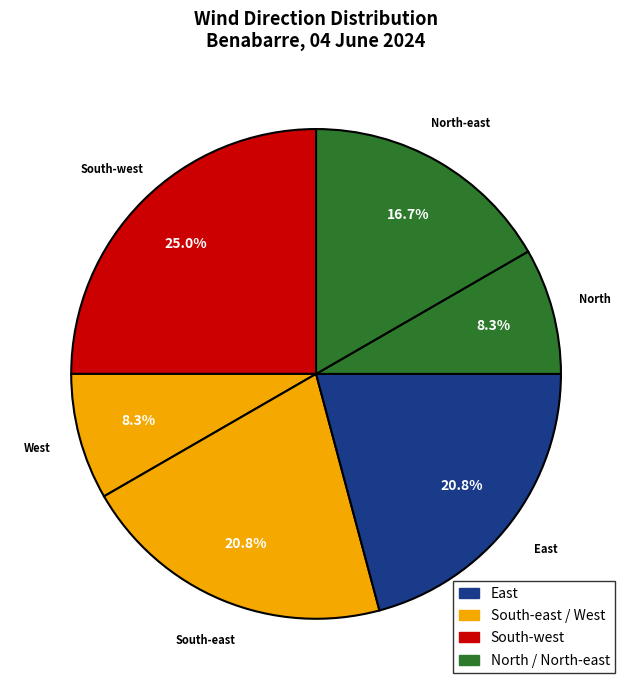

How many segments does this pie chart have?

6